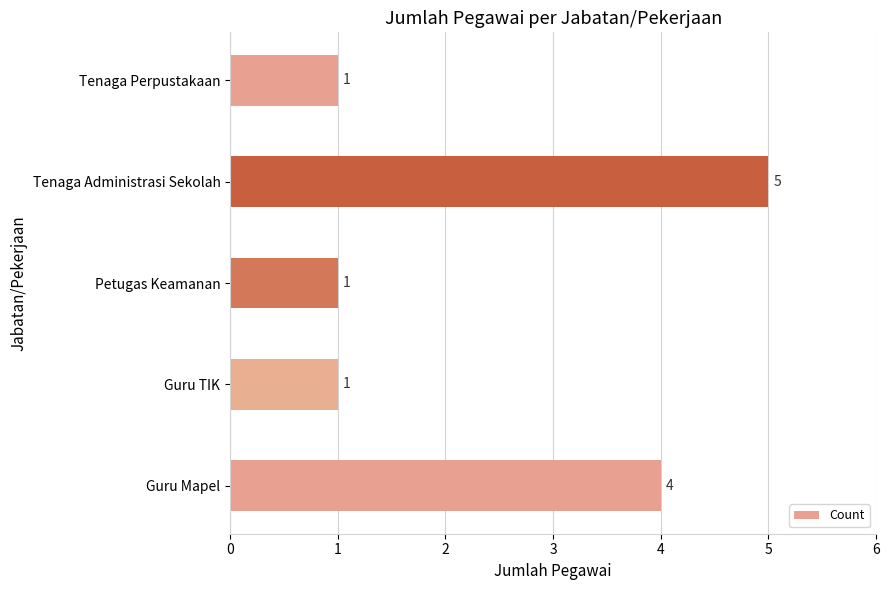

Where is the data nearest to the value 3?

Guru Mapel